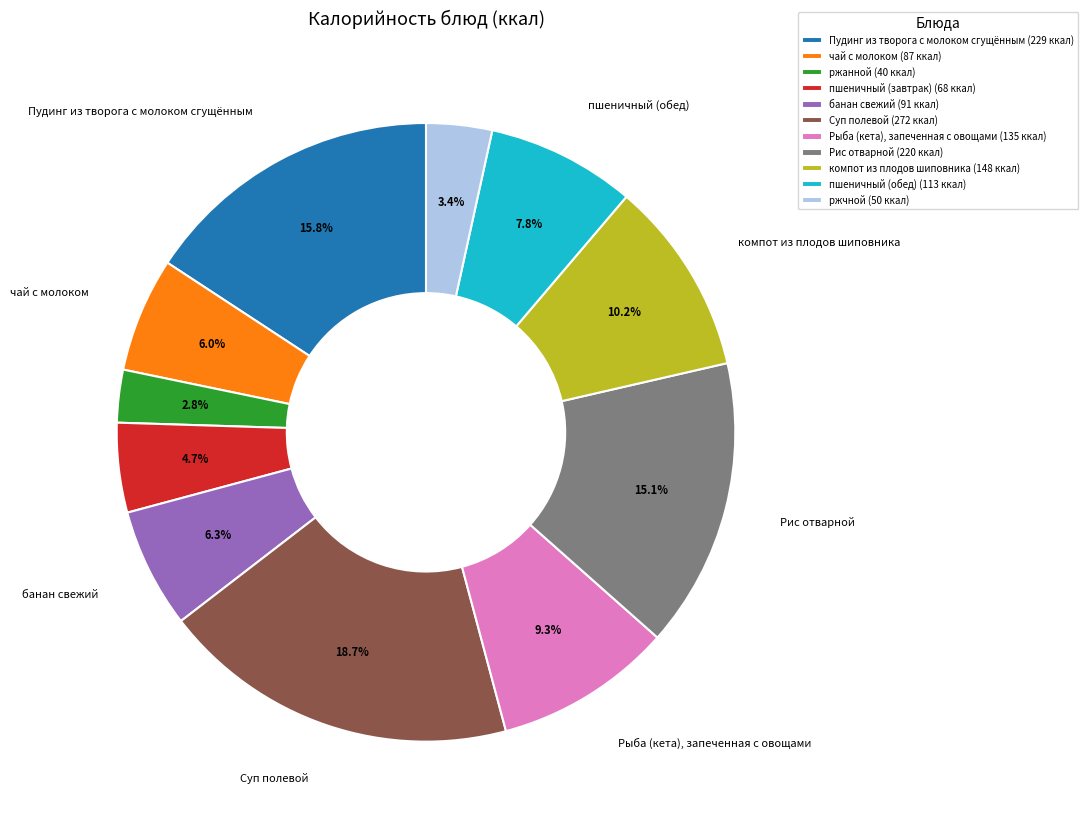

What percentage is the компот из плодов шиповника slice, to the nearest percent?

10%